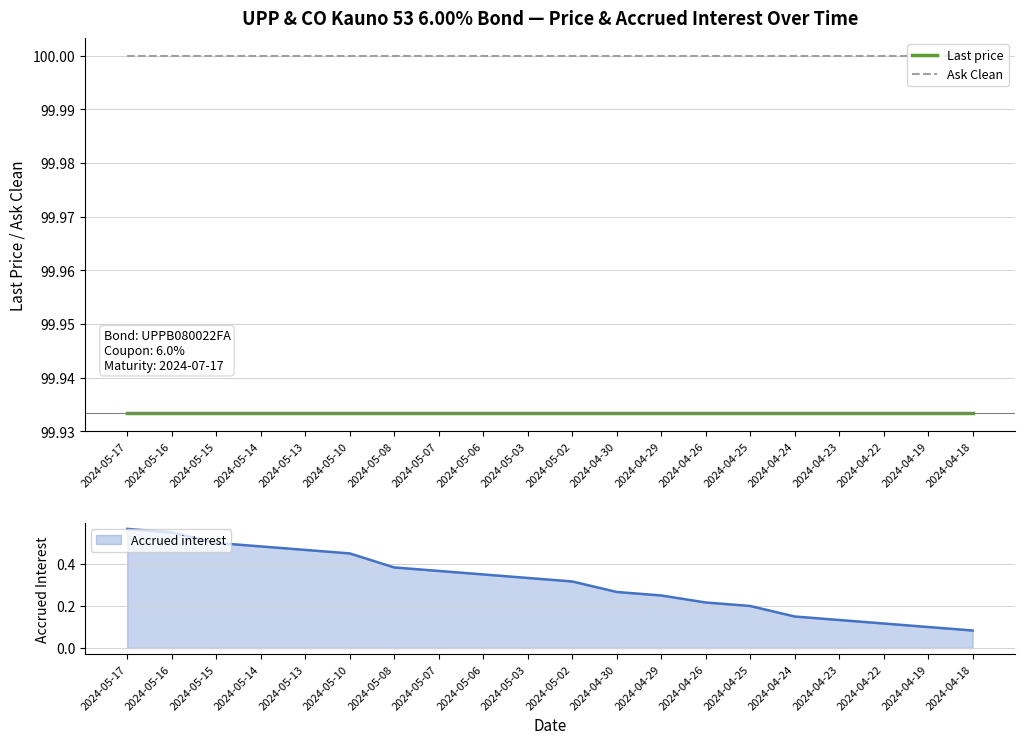

List the labels in order of Last price value, smallest first.

2024-05-17, 2024-05-16, 2024-05-15, 2024-05-14, 2024-05-13, 2024-05-10, 2024-05-08, 2024-05-07, 2024-05-06, 2024-05-03, 2024-05-02, 2024-04-30, 2024-04-29, 2024-04-26, 2024-04-25, 2024-04-24, 2024-04-23, 2024-04-22, 2024-04-19, 2024-04-18